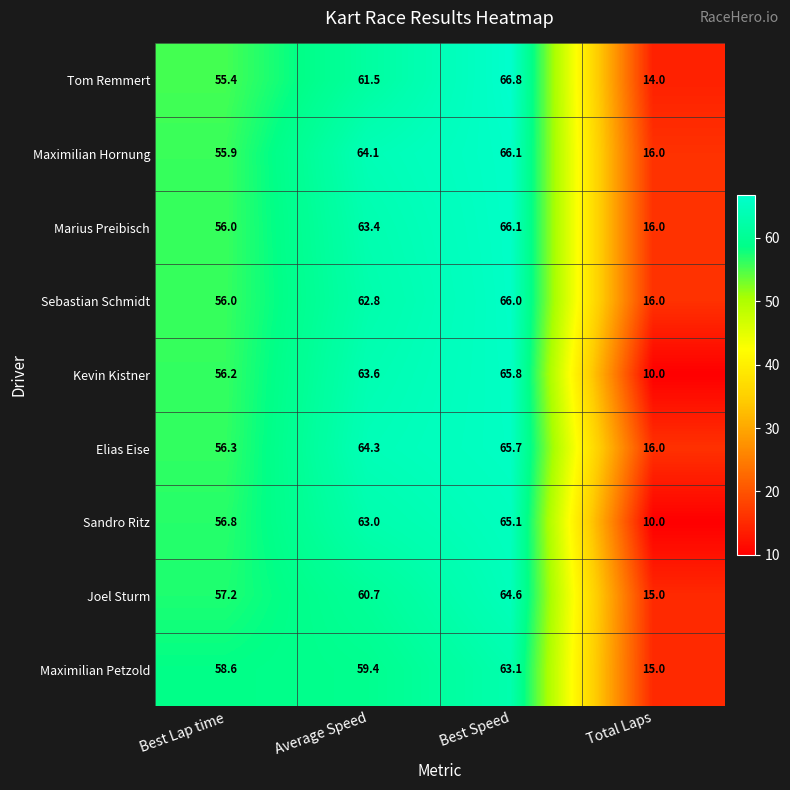

True or false: Kevin Kistner has a value of 10.0 at Total Laps.

True